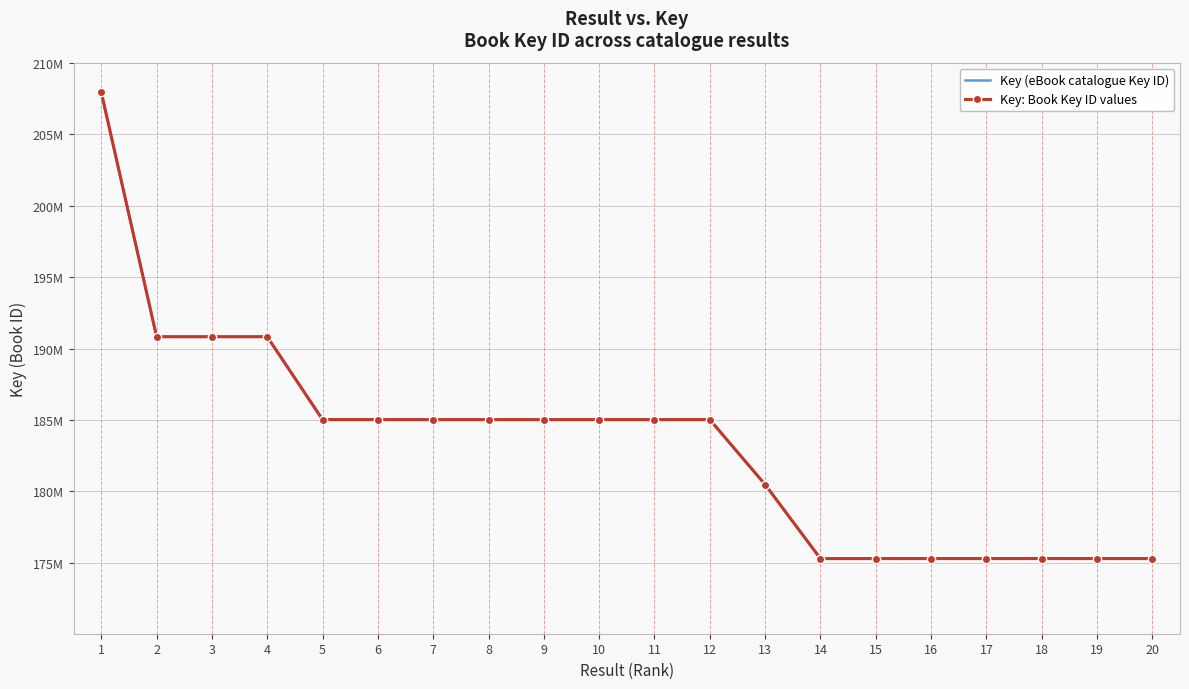

The value of Key (eBook catalogue Key ID) at 6 is 275468242. True or false?

False